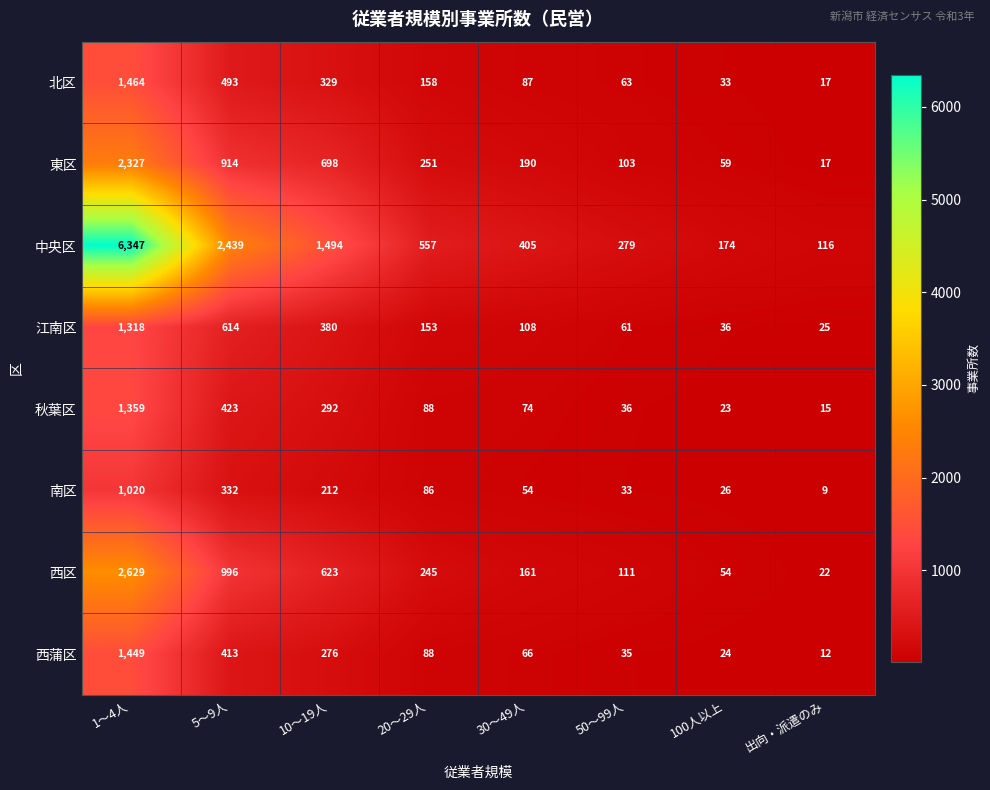

Is it true that 北区 equals 680 at 5～9人?

False